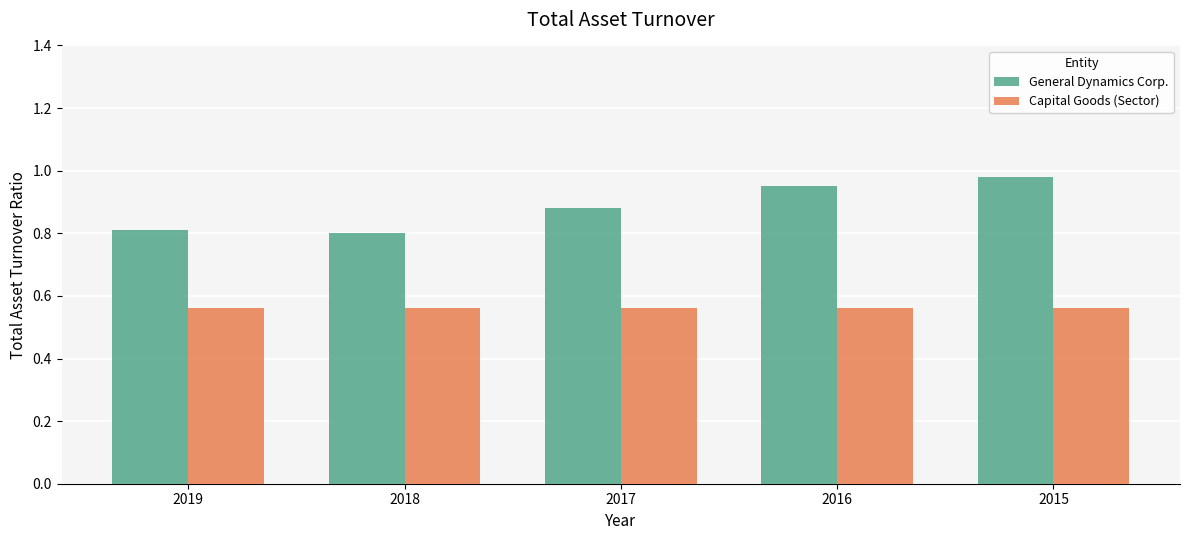

What is the spread (max minus min) of values at 2016?

0.4